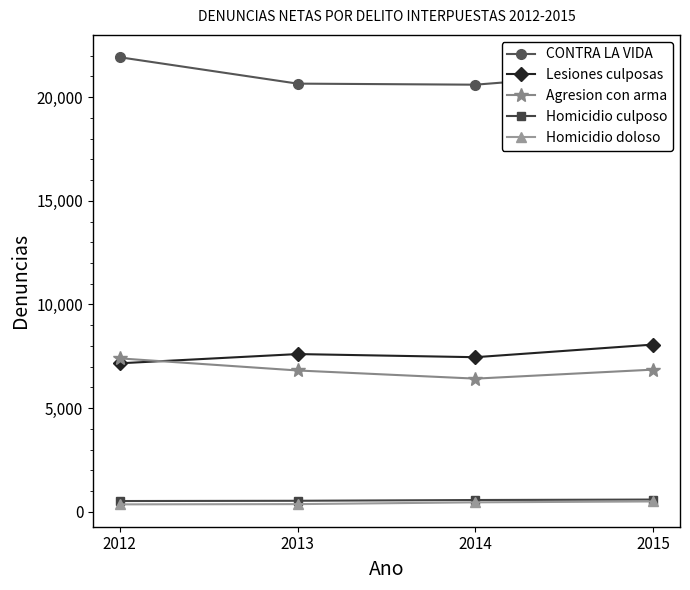

True or false: Homicidio doloso and Lesiones culposas intersect in this chart.

False